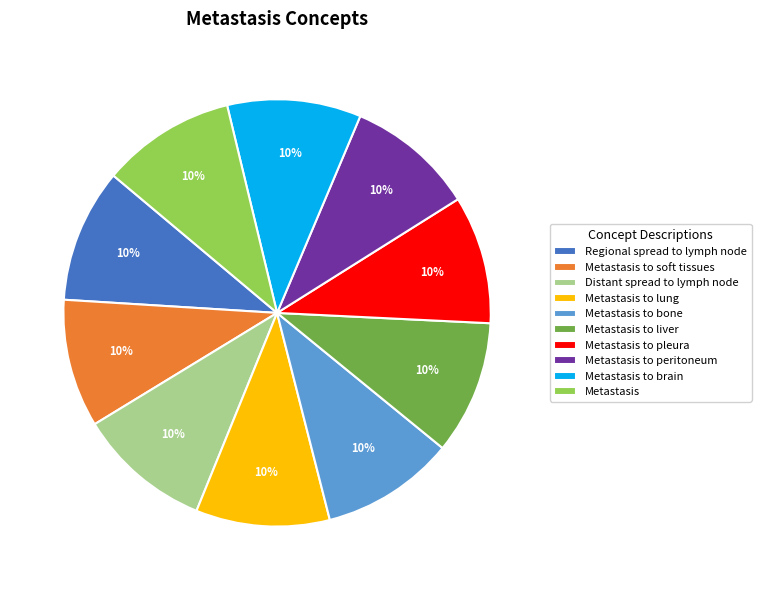

How many slices are in this pie chart?

10